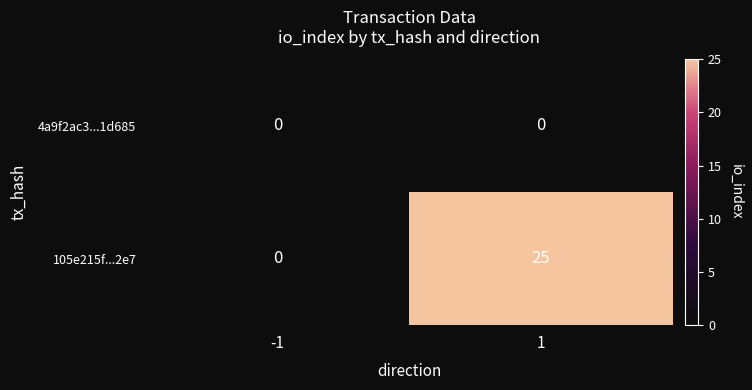

What is the greatest value displayed?

25